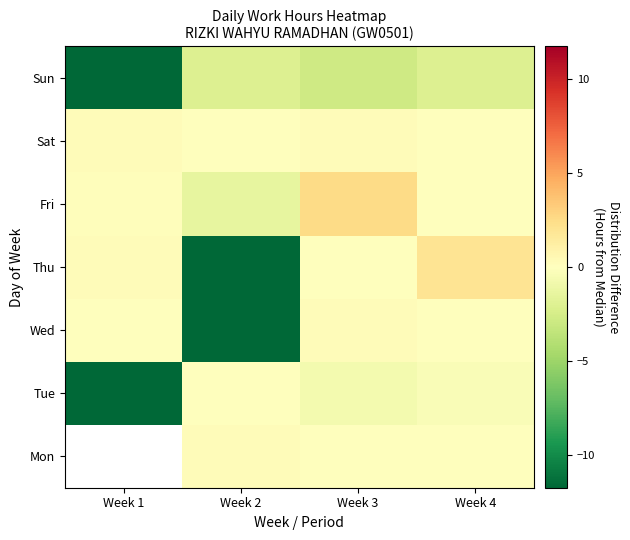

What is the minimum value shown in the chart?

-11.7